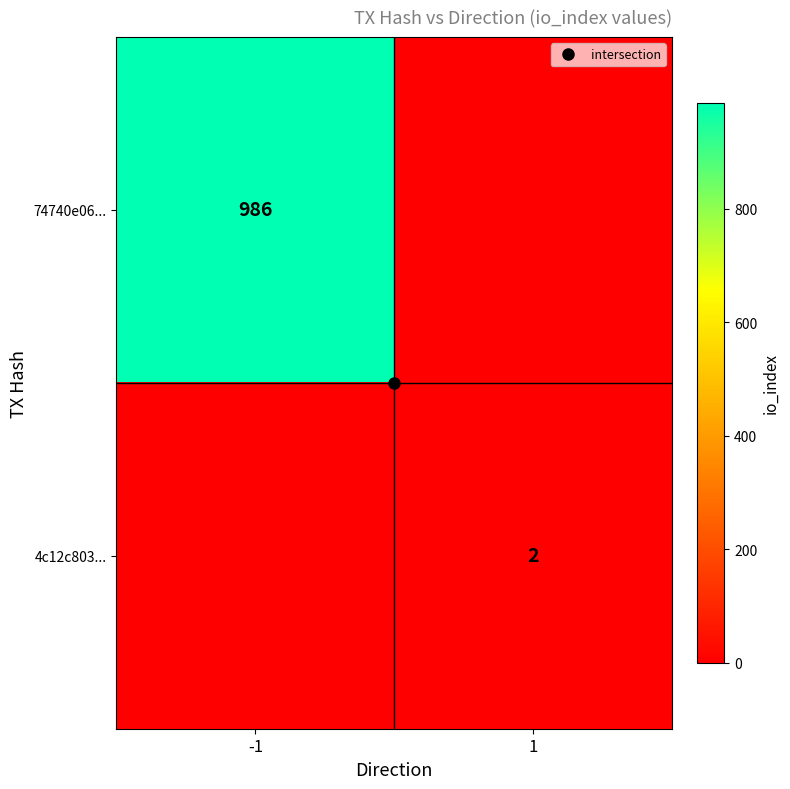

The value of 4c12c803... at -1 is -1. True or false?

False